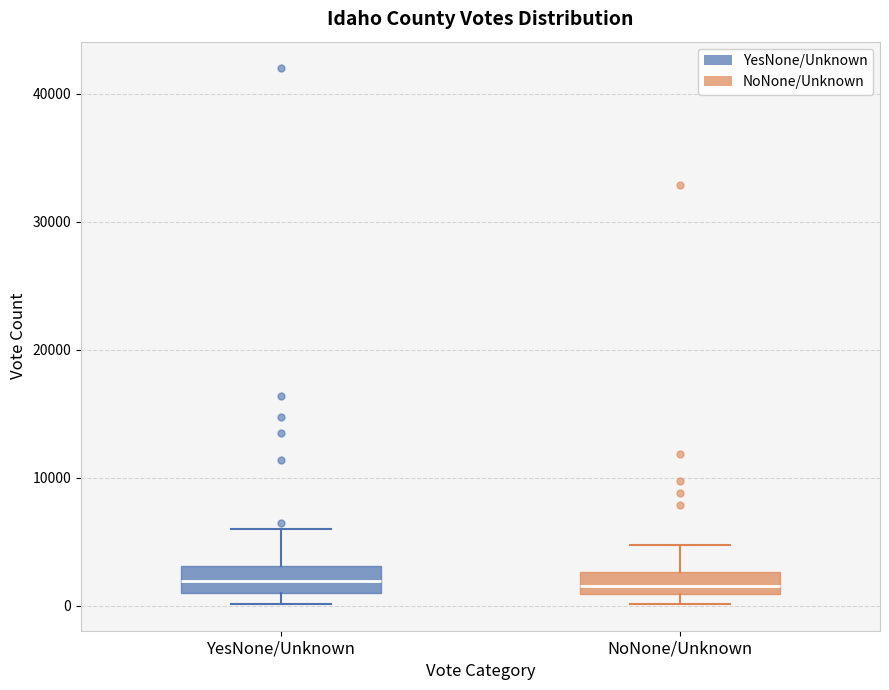

Reading left to right, transcribe this box plot: for each box, give where its median line is, the range the box spans, and where its two whiskers end, as read against the y-axis. The values are not printed on the chart, so give them approximately, as read against the axis.

YesNone/Unknown: median 2000, box 1000 to 3000, whiskers 0 to 6000
NoNone/Unknown: median 2000, box 1000 to 3000, whiskers 0 to 5000